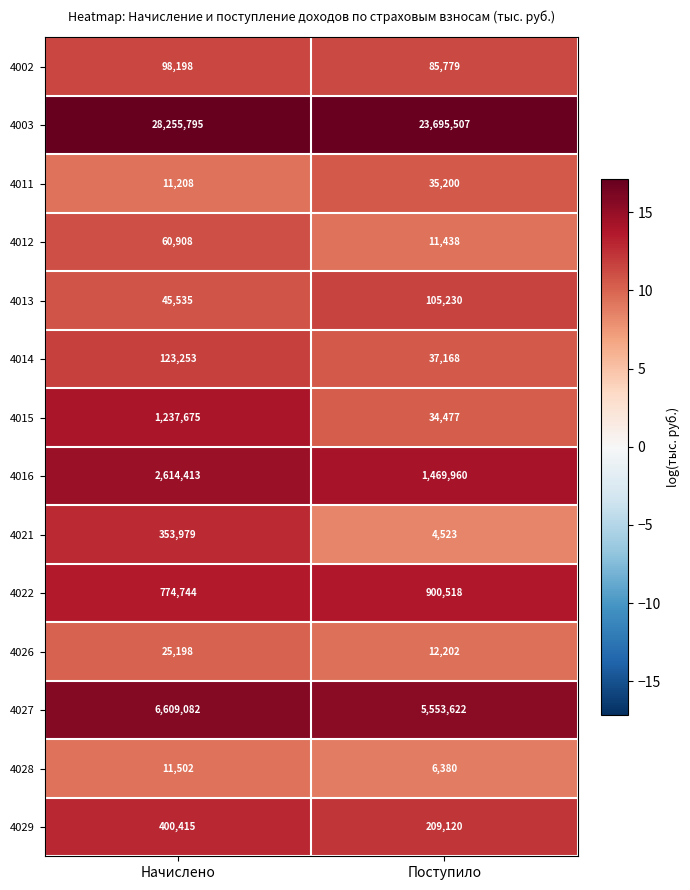

What value does the 4013 series have at Поступило, to the nearest 100?

105200